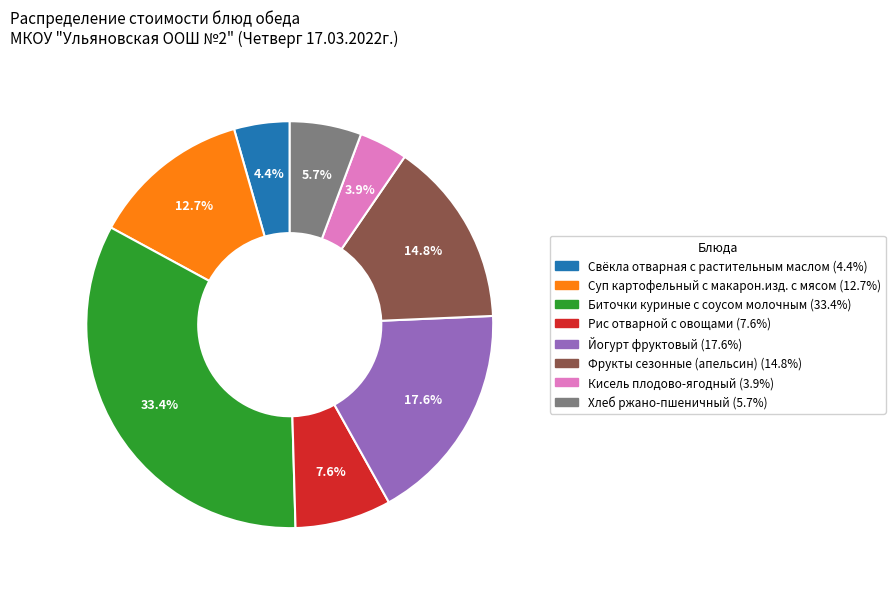

Which slice is the largest?

Биточки куриные с соусом молочным